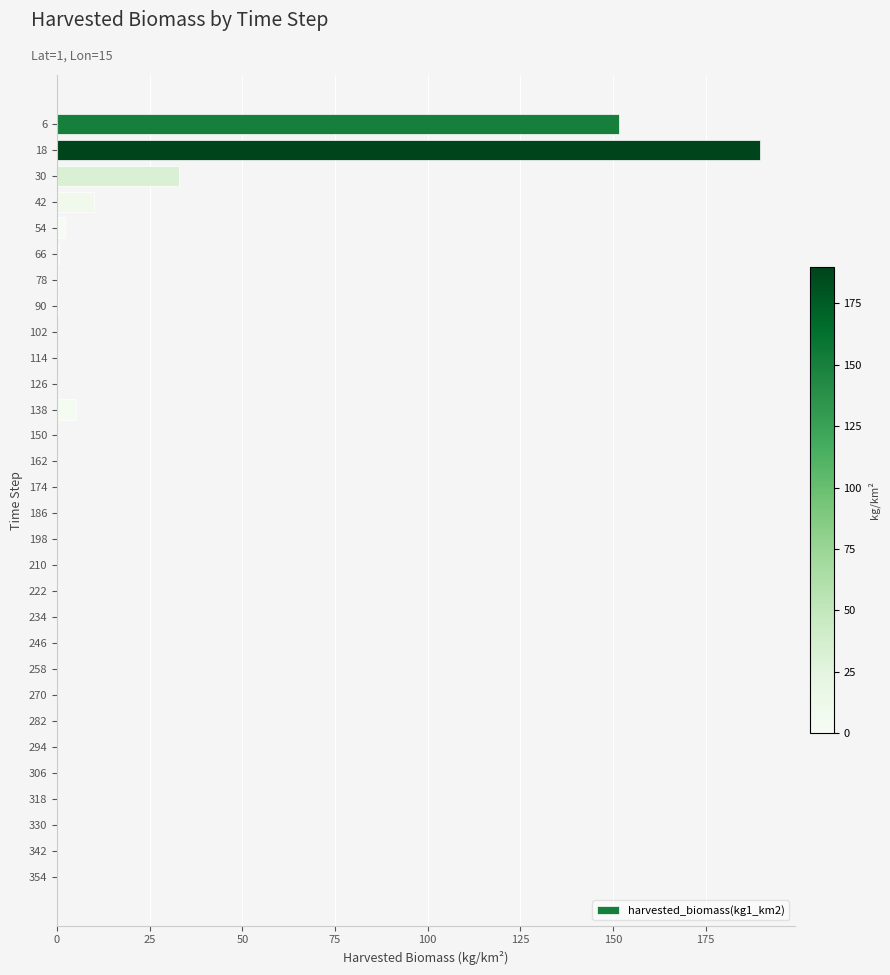

The chart shows a value of 197.6 at 6. True or false?

False